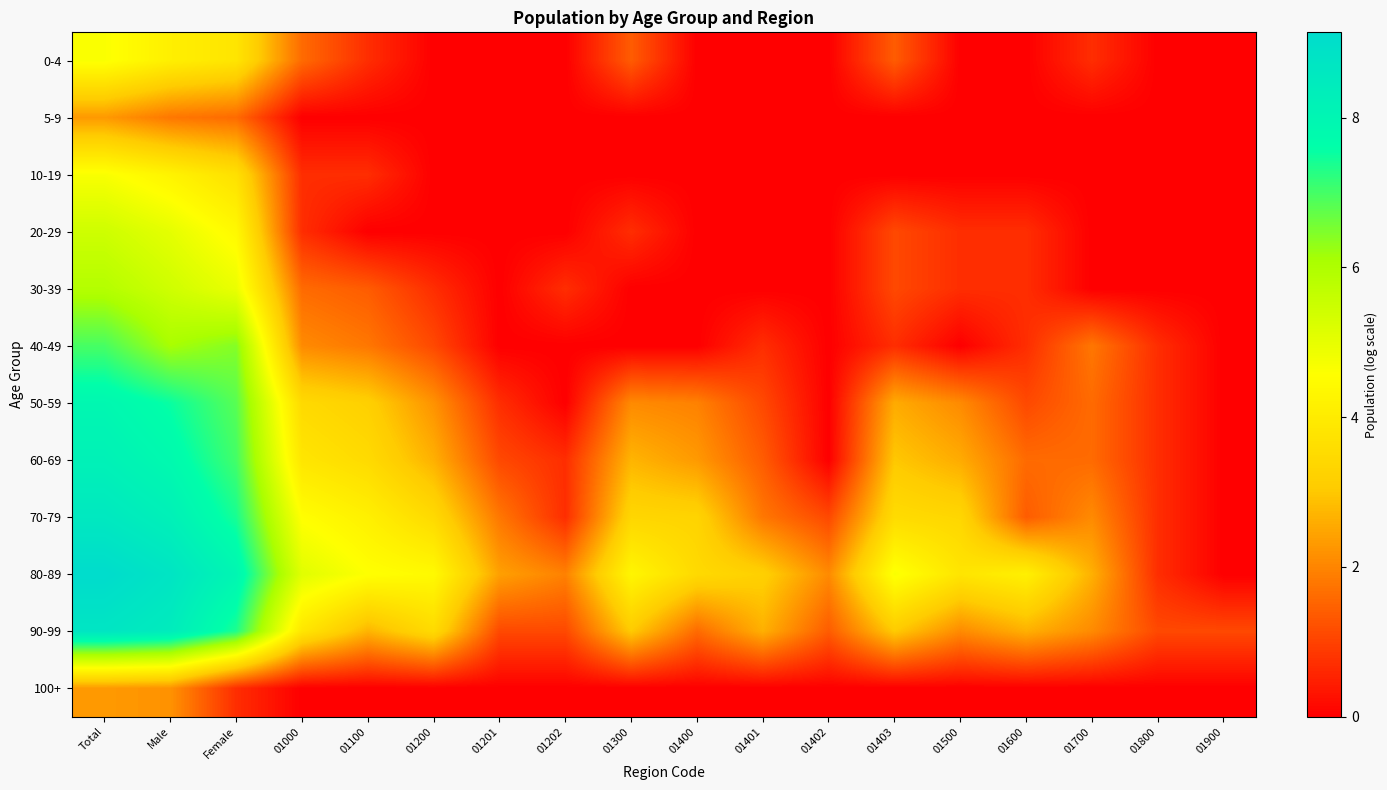

What is the total value across all series at 01401?

10.8